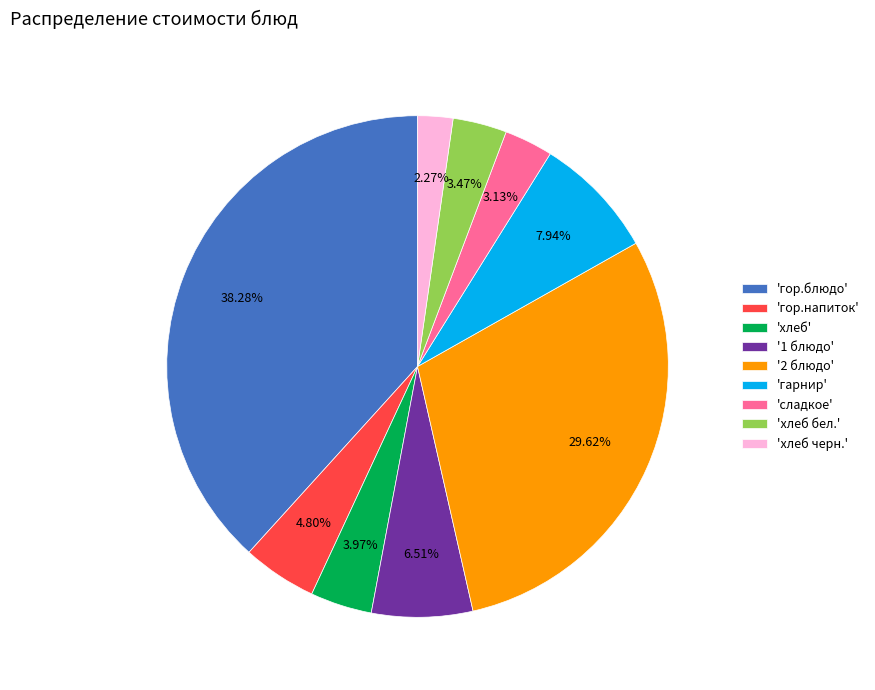

Which slice is the largest?

'гор.блюдо'